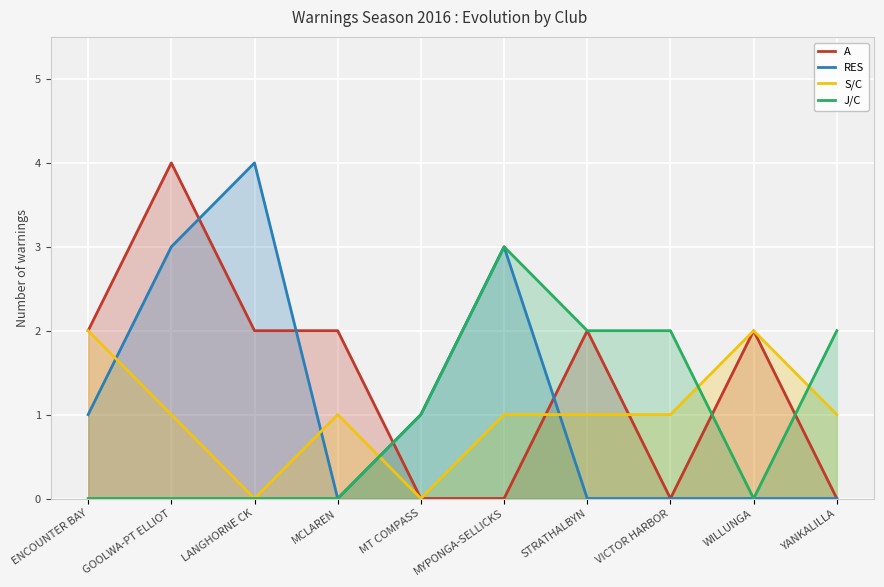

What is the approximate value of J/C at MYPONGA-SELLICKS?

3